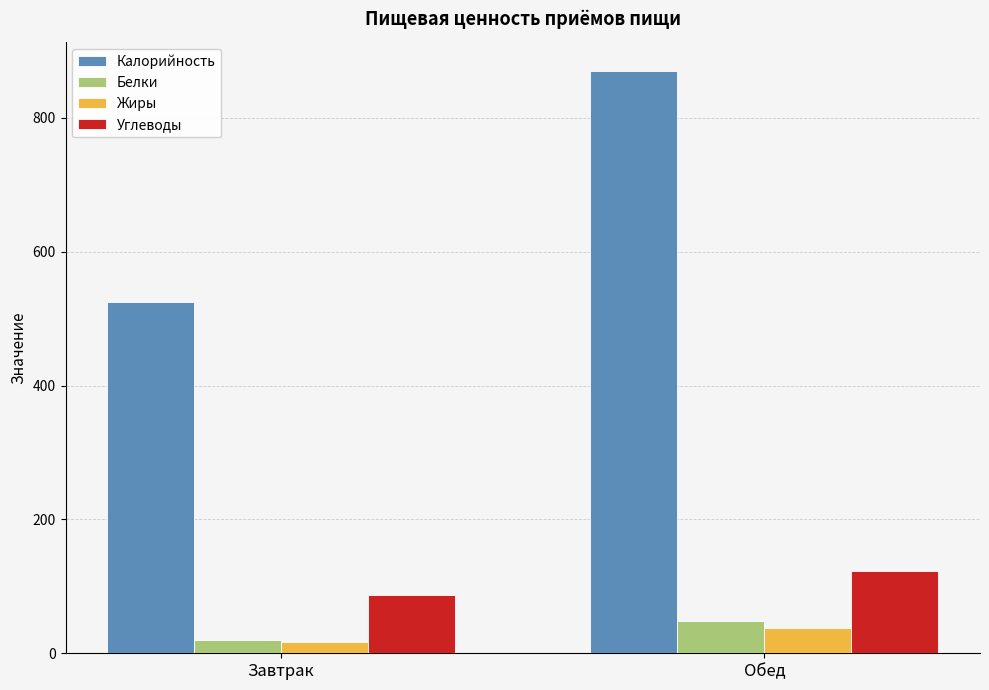

How many values in the Углеводы series exceed 122?

1